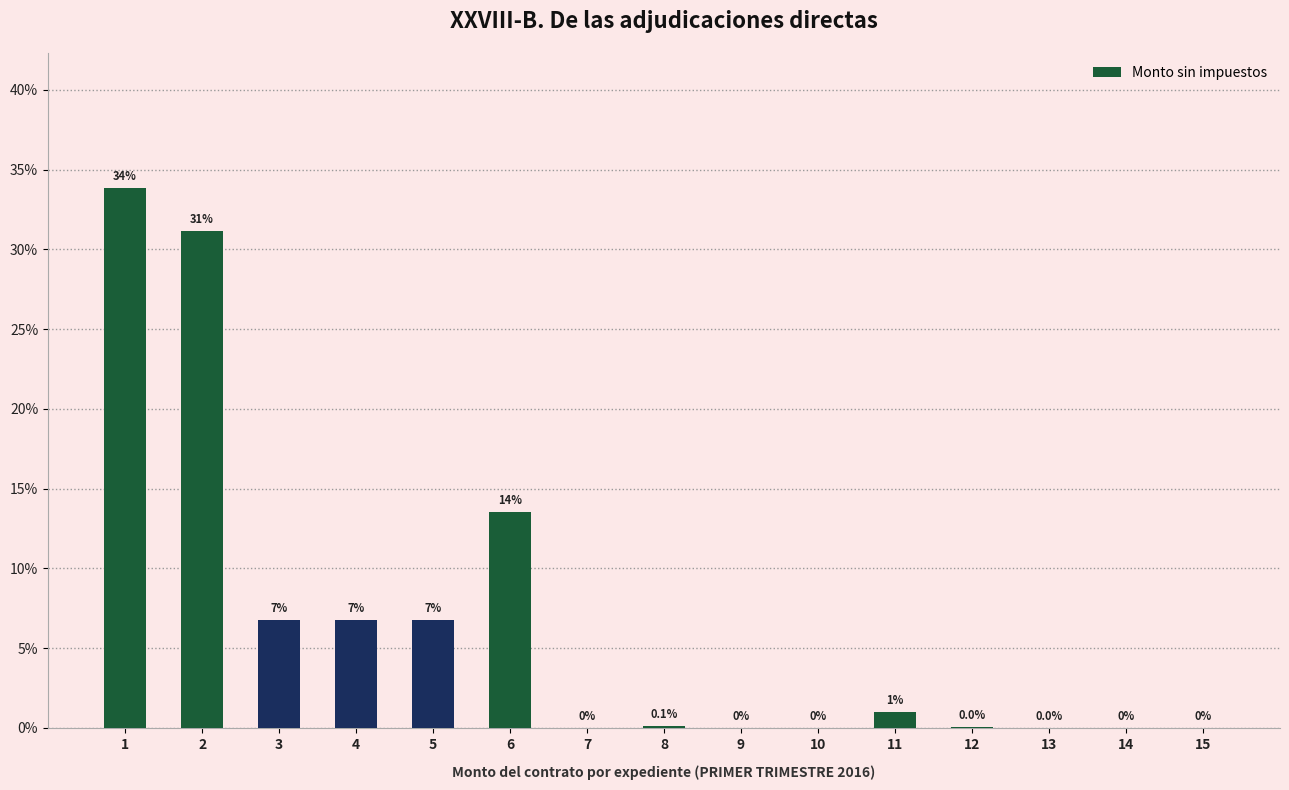

What is the greatest value displayed?

33.8